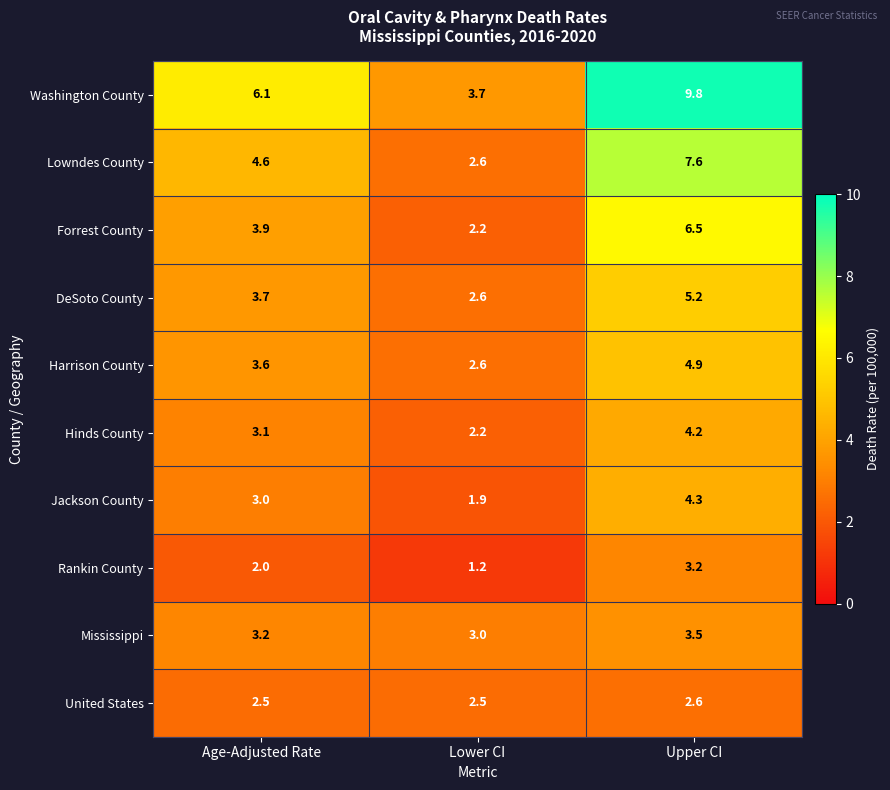

Which series has the largest total across all categories?

Washington County